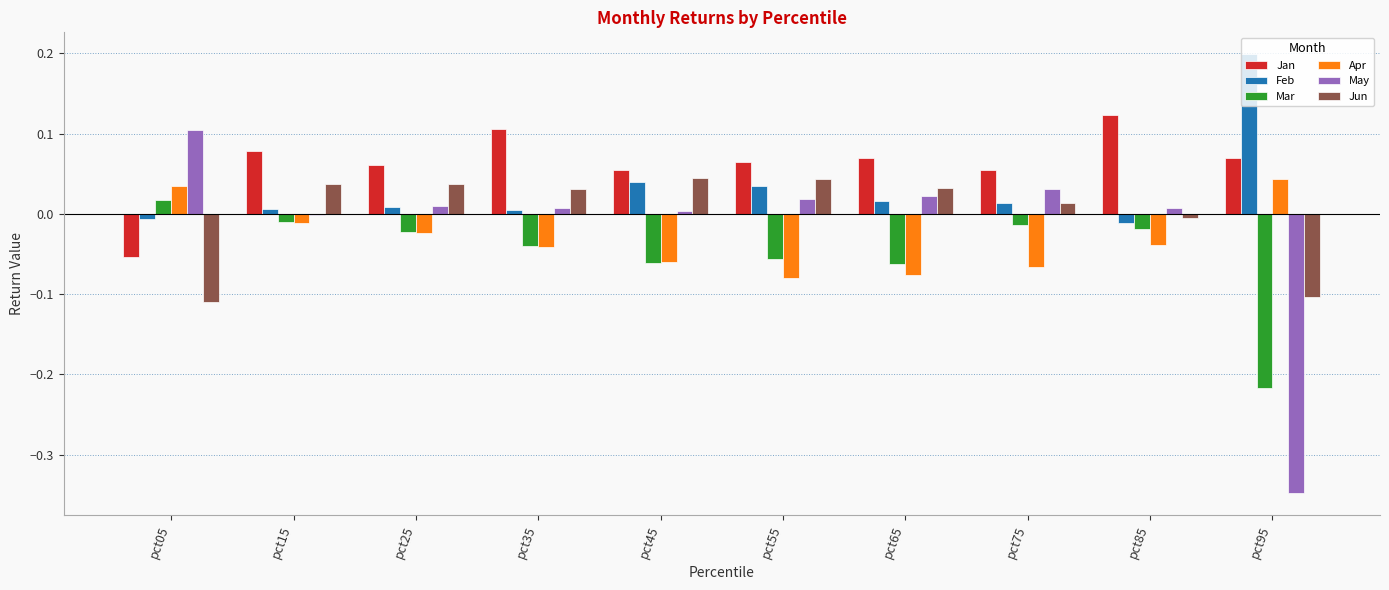

The Jan series shows 0.1 at pct25. True or false?

True